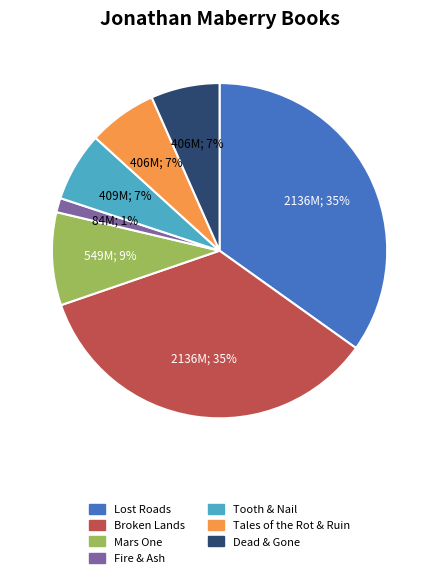

To the nearest percent, what portion does Tooth & Nail represent?

7%